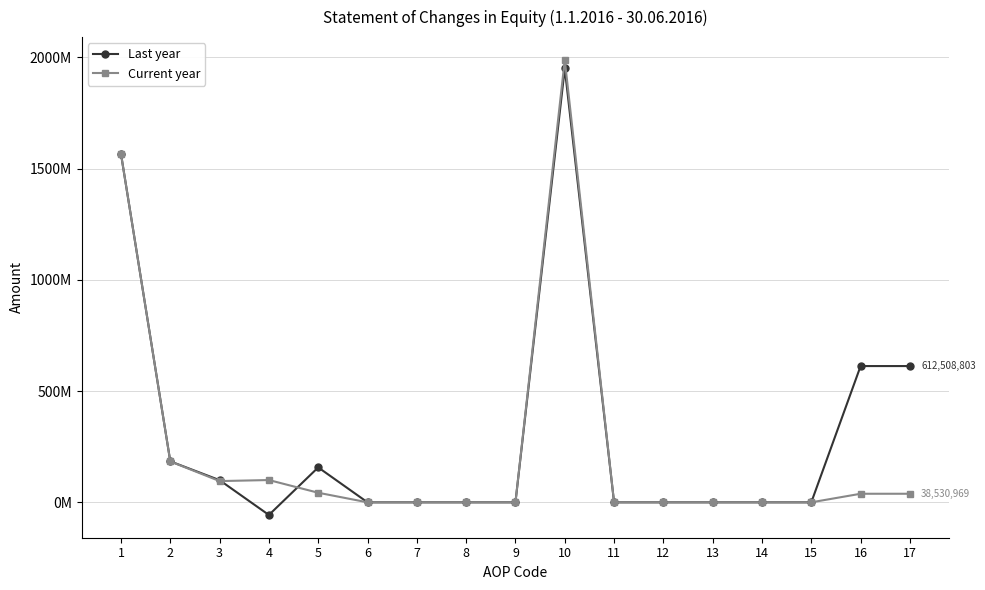

The Last year series shows -20236992 at 4. True or false?

False